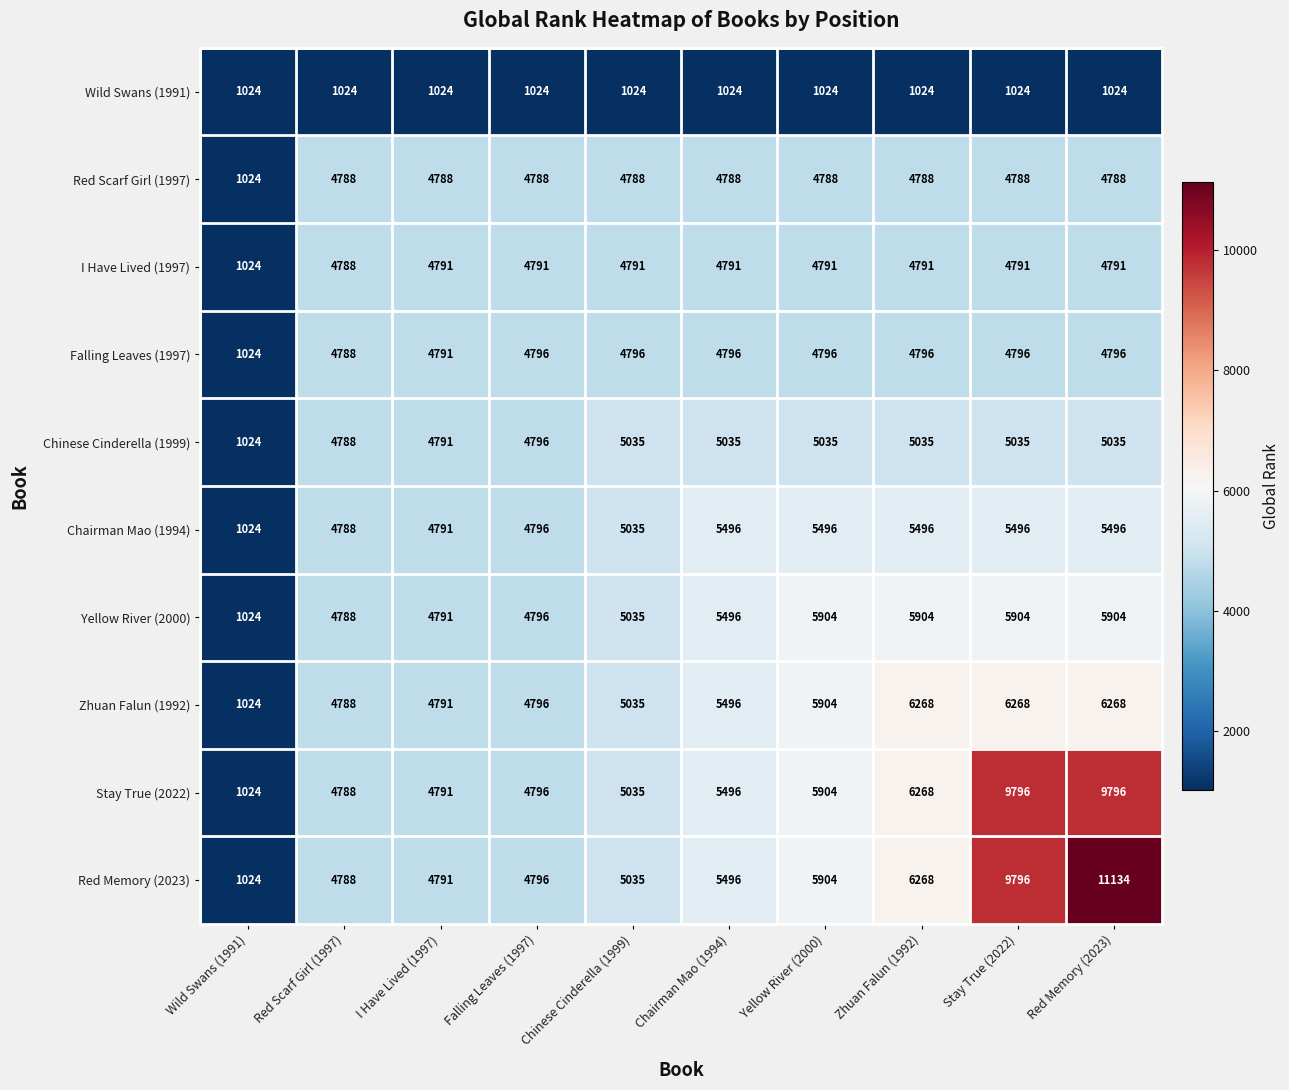

Which series has the largest range (max minus min)?

Red Memory (2023)